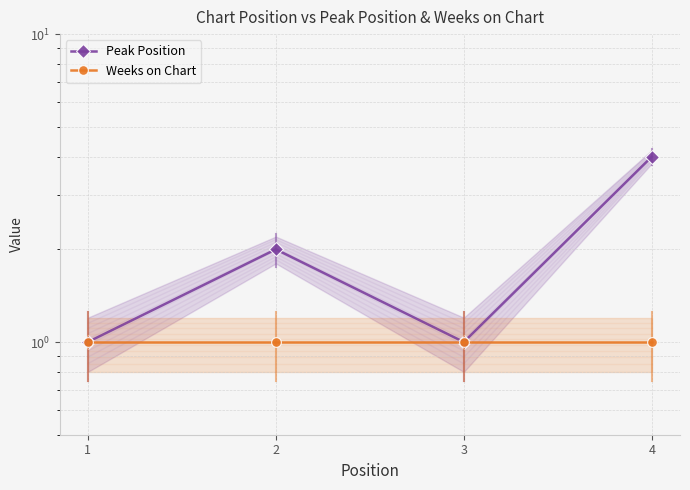

What is the value of the Peak Position point at the 2nd from the left?

2